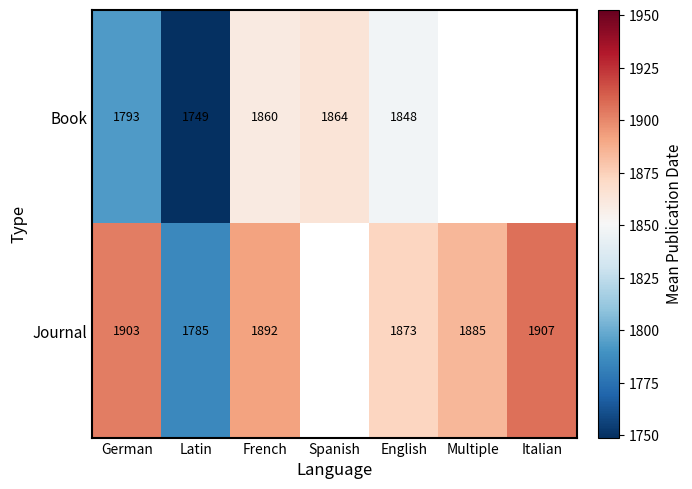

At how many categories does at least one series exceed 1760?

7